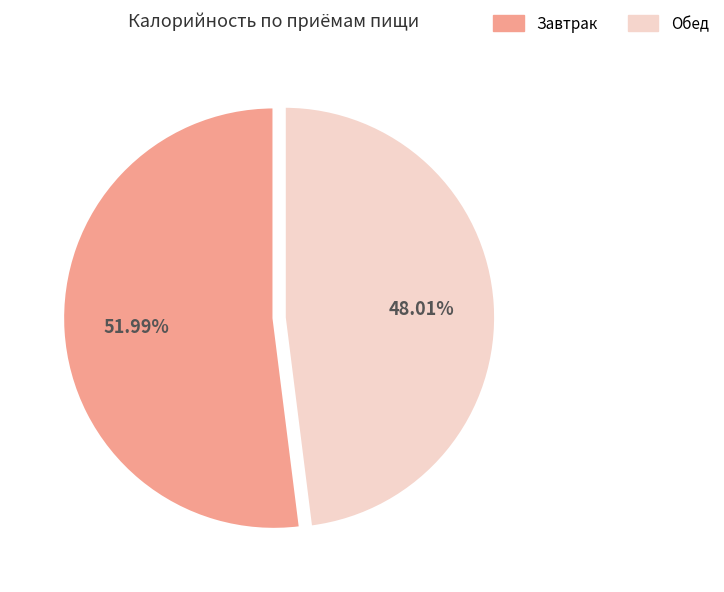

What percentage is the Завтрак slice, to the nearest percent?

52%